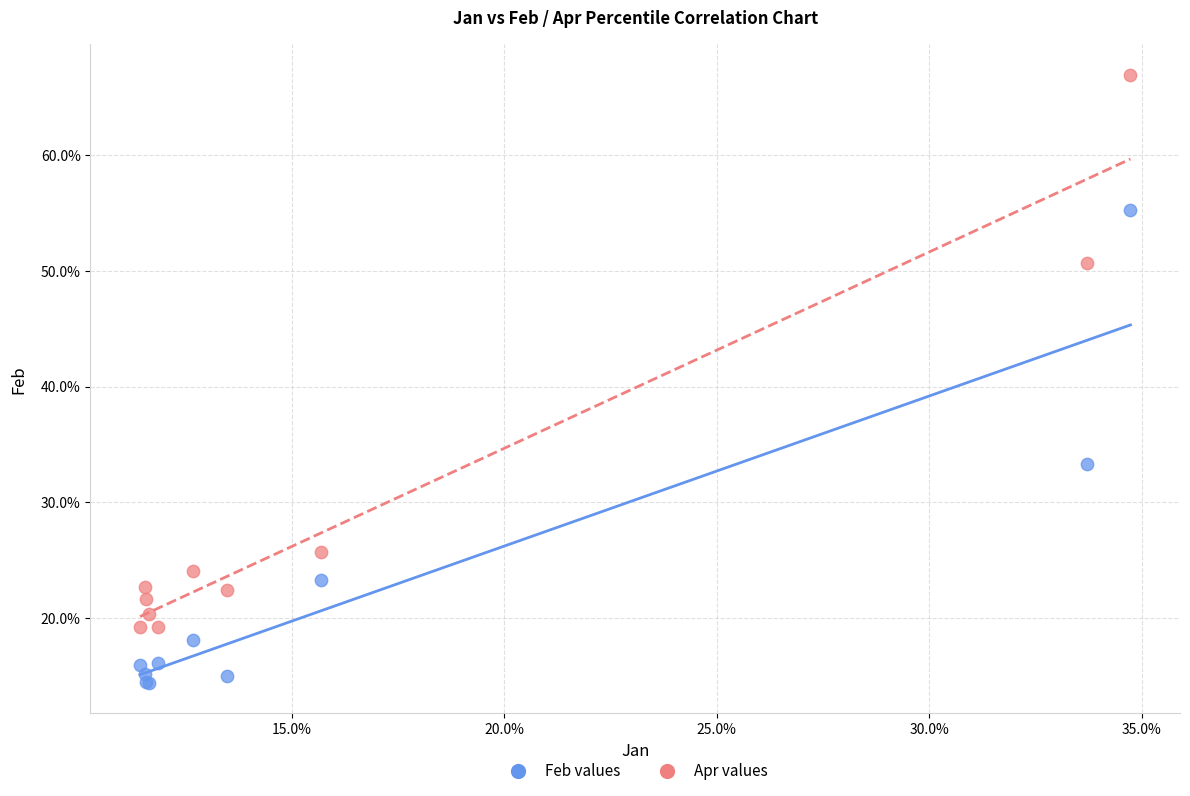

Which series contains the highest Y value?

Apr values